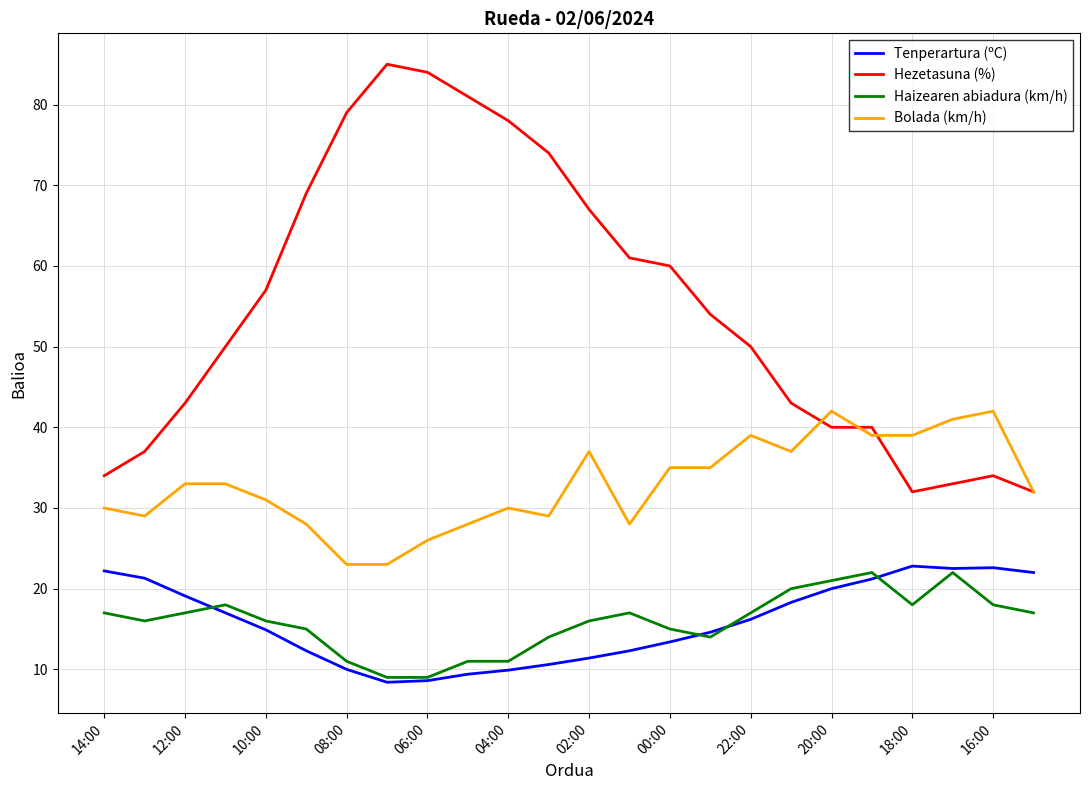

Which series has the largest total across all categories?

Hezetasuna (%)